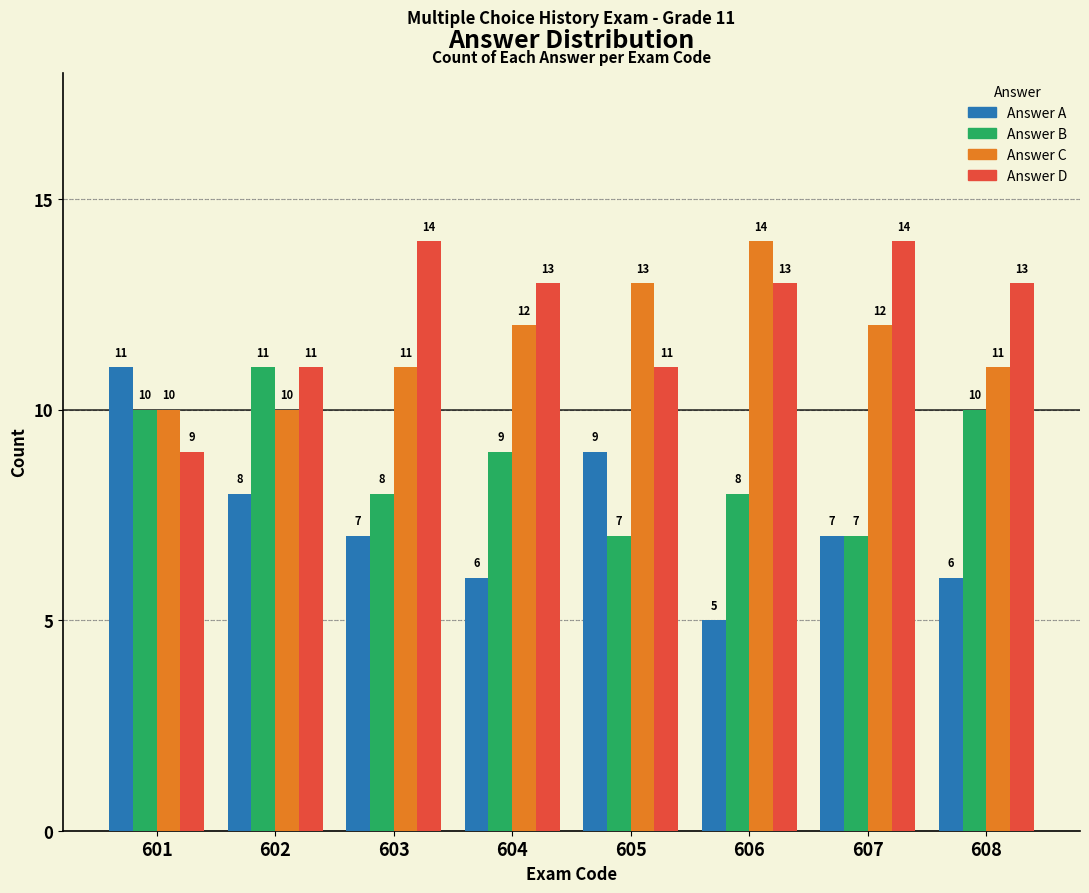

The Answer C series shows 11 at 603. True or false?

True